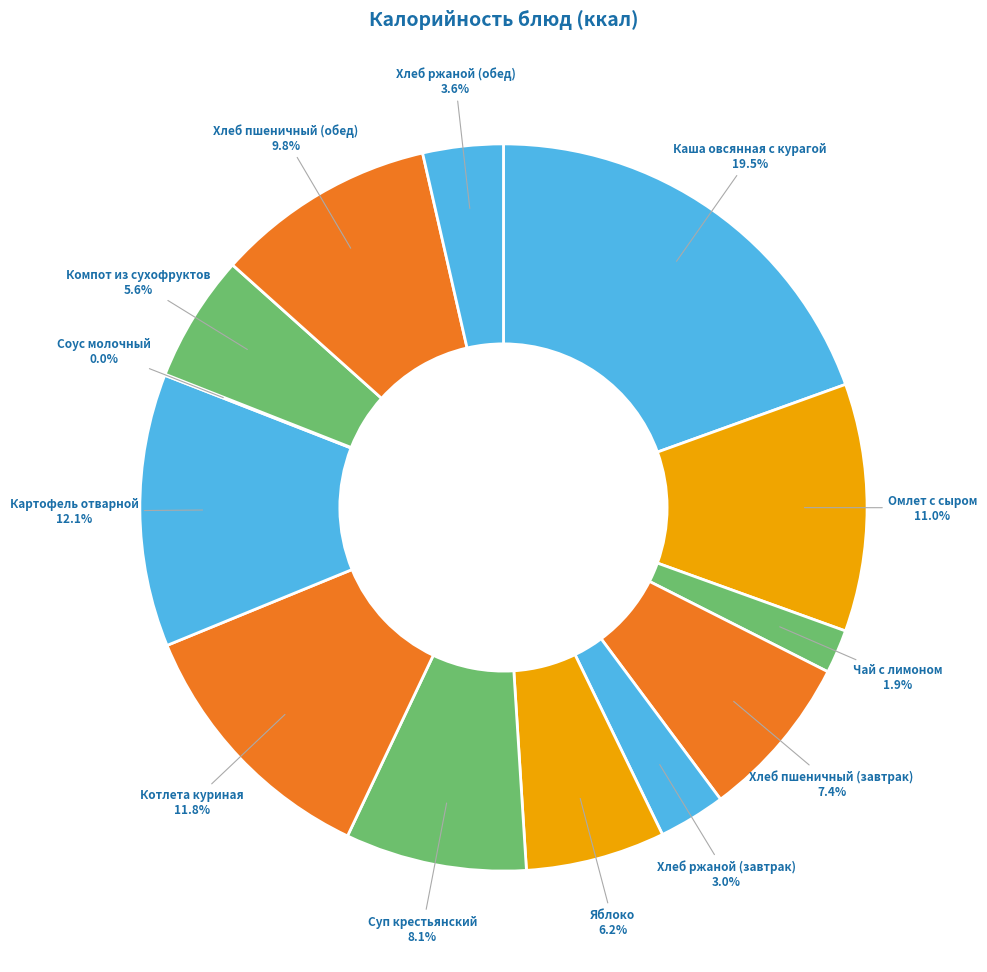

How many segments does this pie chart have?

13